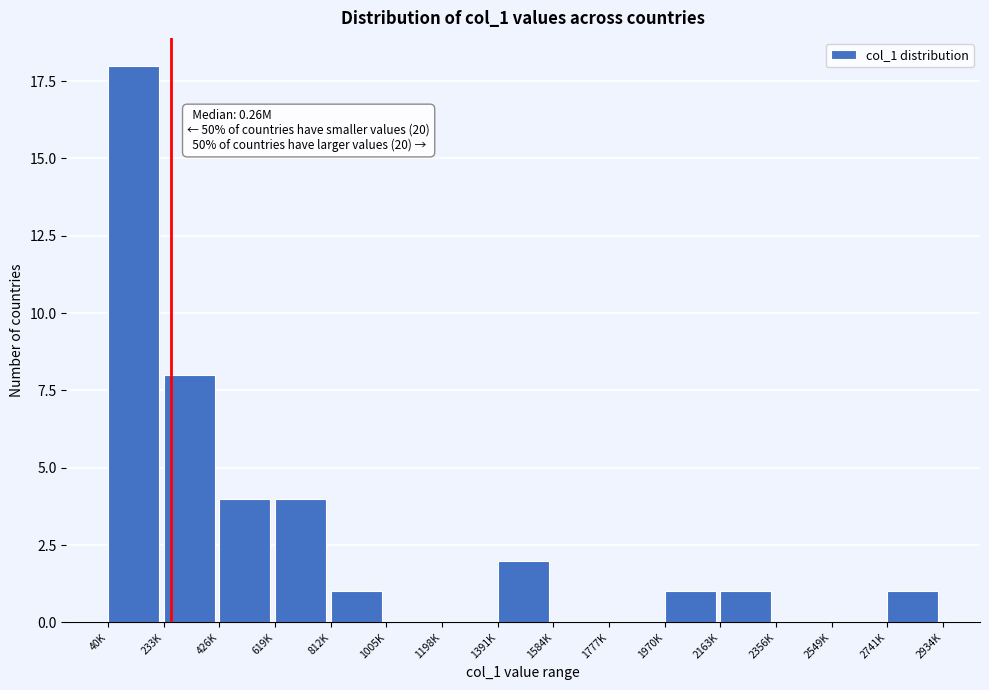

Reading right to left, extract all data points from this chart.

2741K=1	2549K=0	2356K=0	2163K=1	1970K=1	1777K=0	1584K=0	1391K=2	1198K=0	1005K=0	812K=1	619K=4	426K=4	233K=8	40K=18